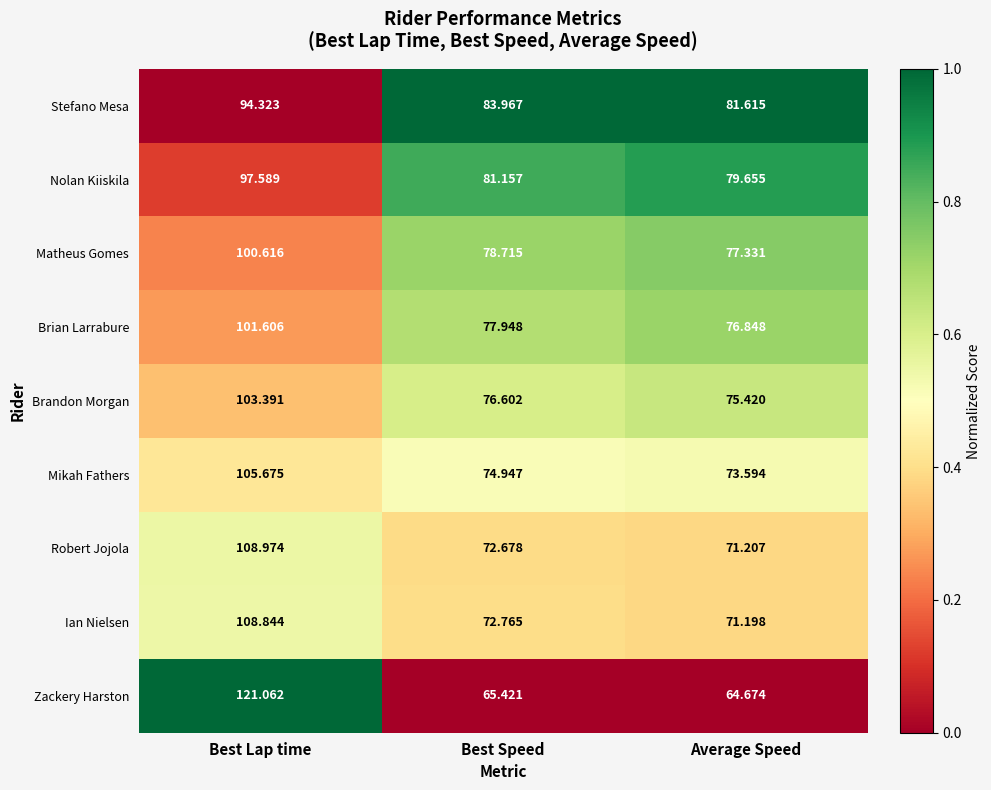

Rank the series by their maximum value, from highest to lowest.

Zackery Harston, Robert Jojola, Ian Nielsen, Mikah Fathers, Brandon Morgan, Brian Larrabure, Matheus Gomes, Nolan Kiiskila, Stefano Mesa